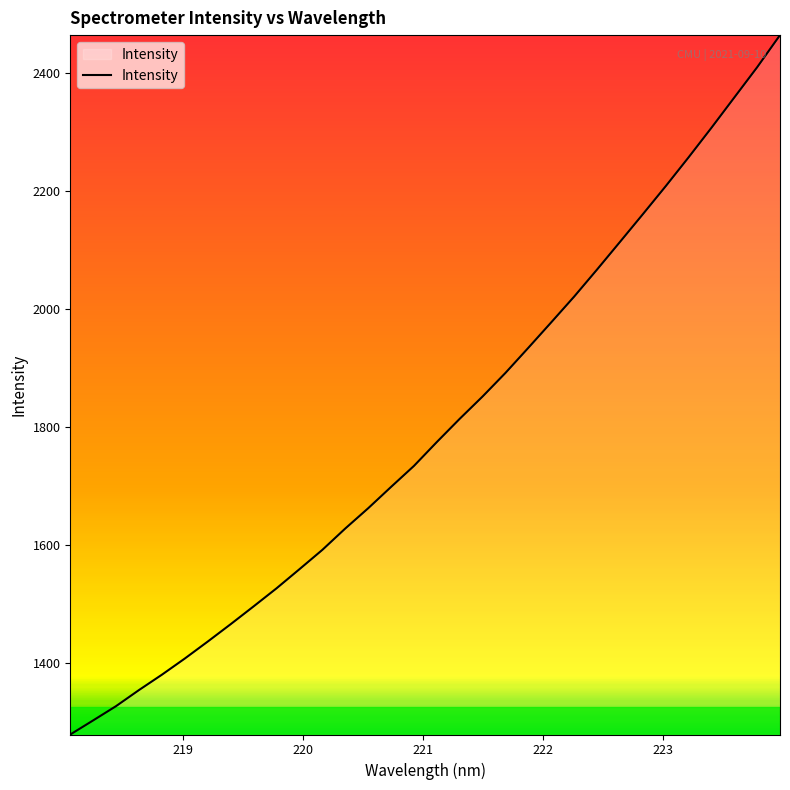

What is the smallest value displayed?

1278.9